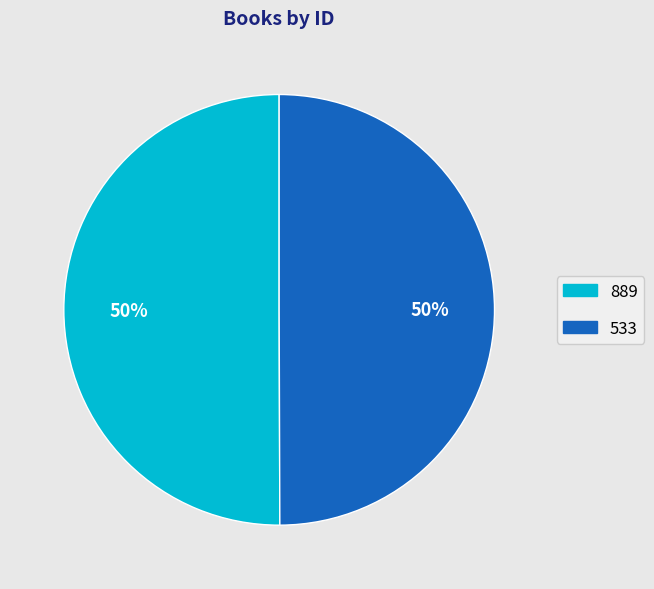

To the nearest percent, what percentage of the pie is 533?

50%